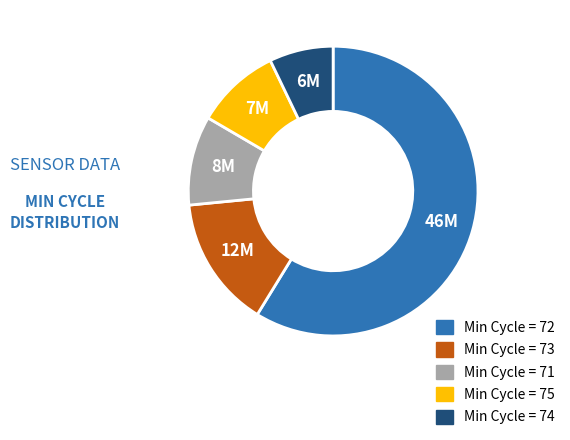

Is there a majority slice in this chart?

Yes